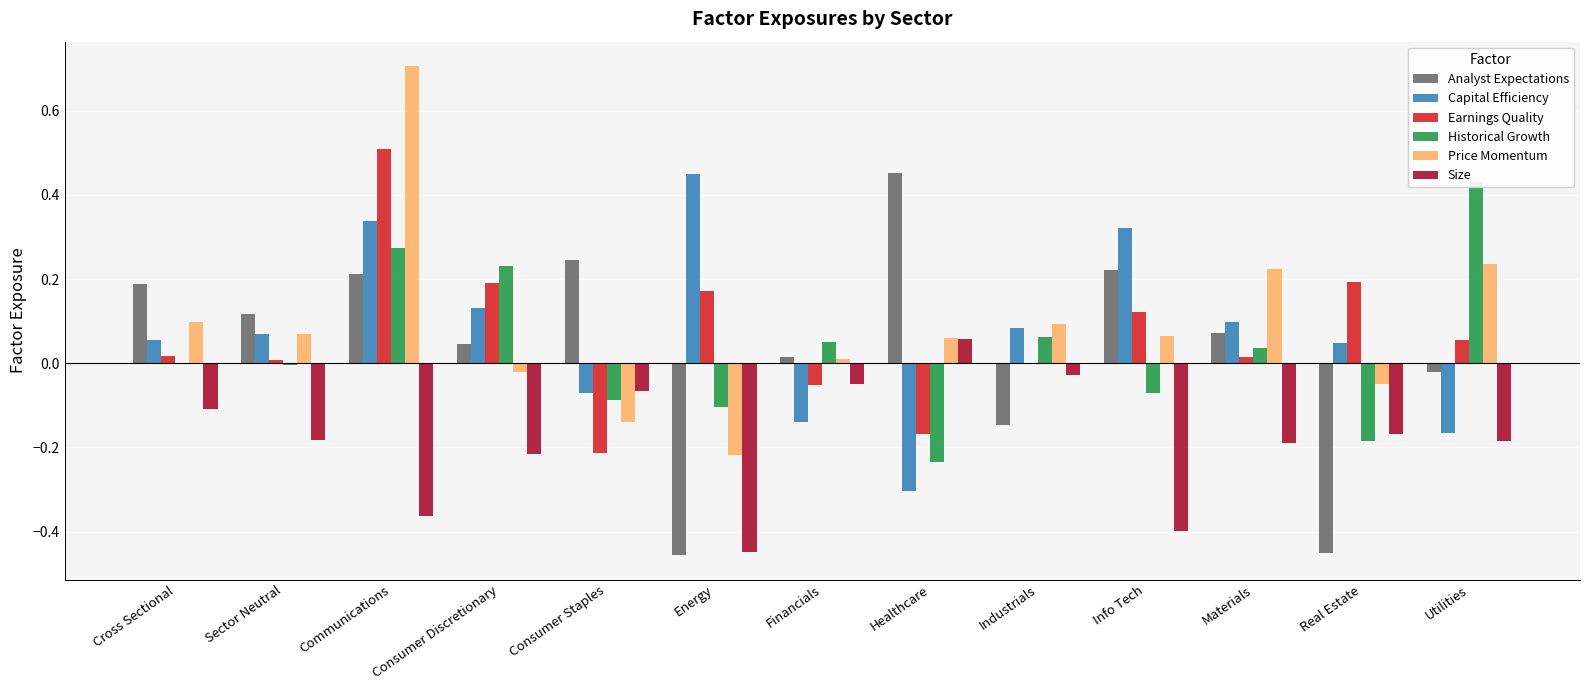

What is the sum of all Capital Efficiency values?

0.9